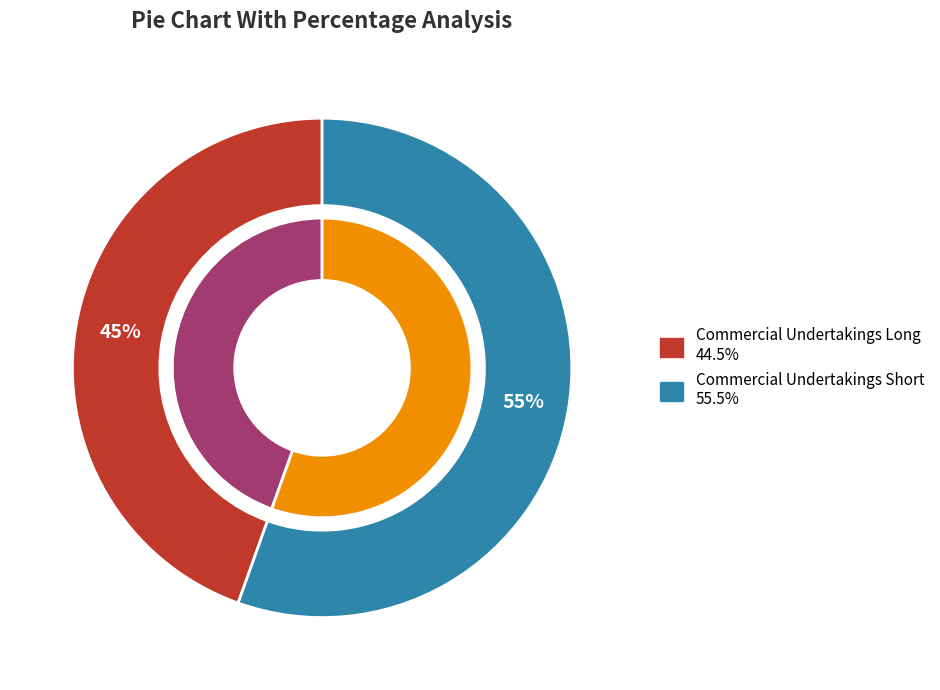

What is the largest slice in the pie chart?

Commercial Undertakings Short